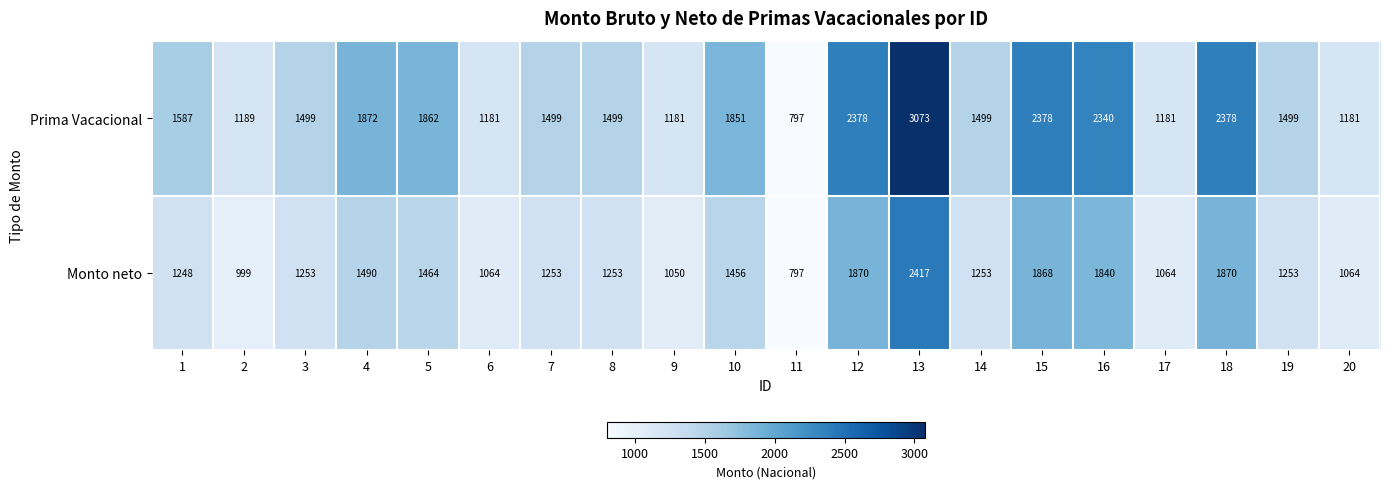

What is the maximum value shown in the chart?

3073